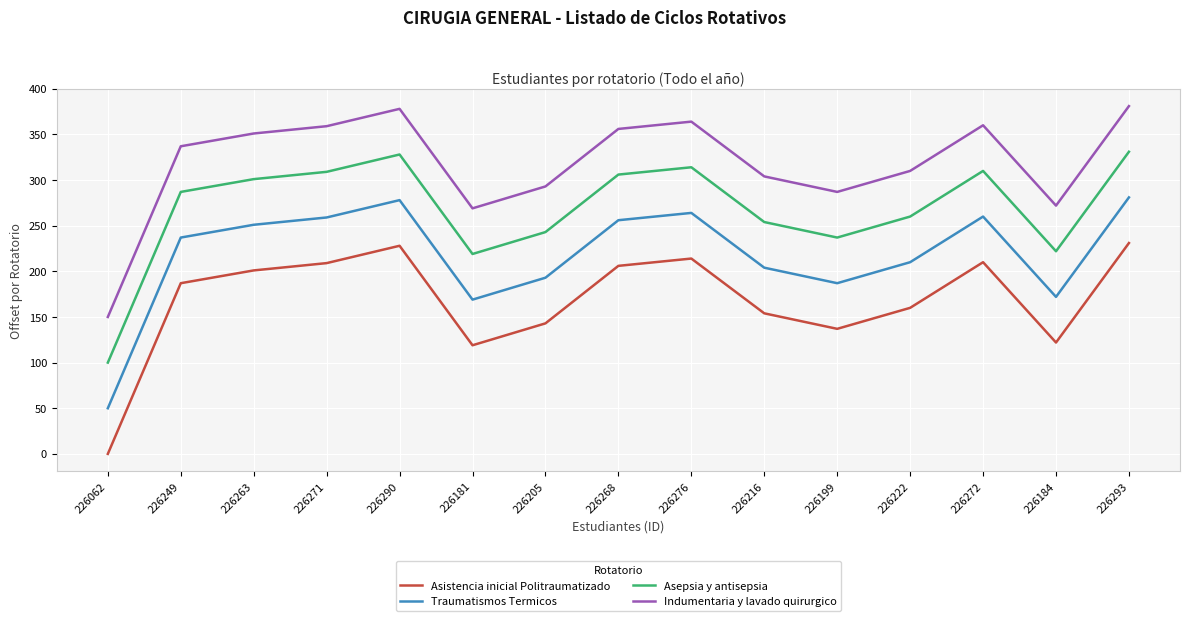

In Indumentaria y lavado quirurgico, how many points are lower than both neighbors (excluding endpoints)?

3